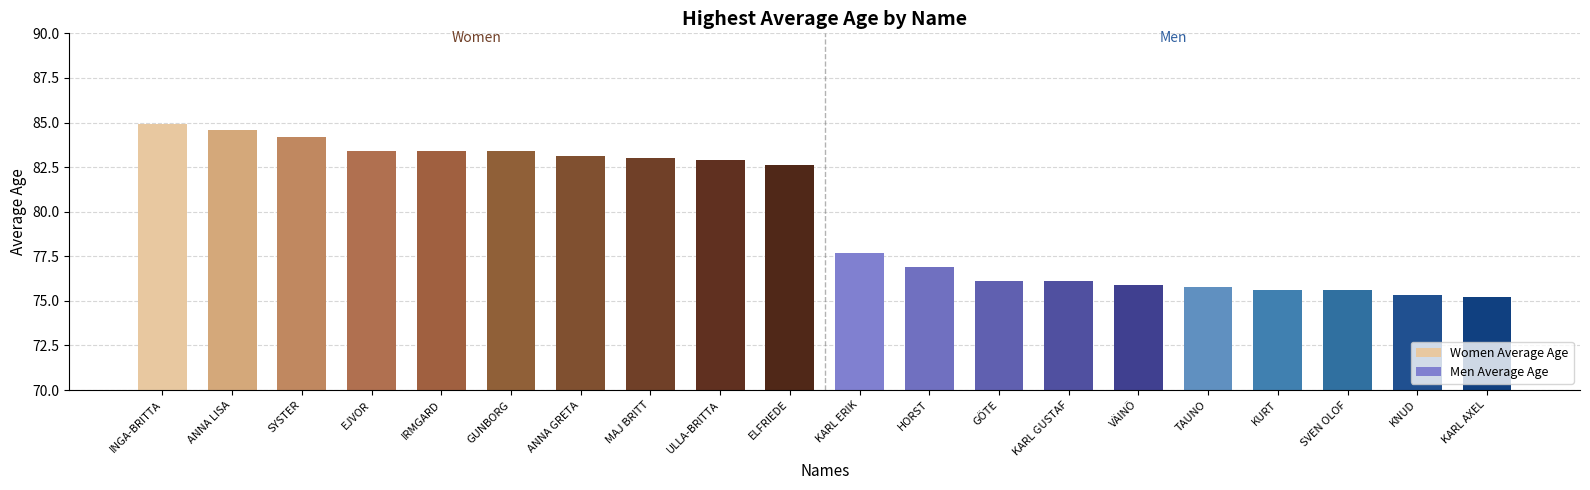

The value of Women Average Age at SYSTER is 84.2. True or false?

True